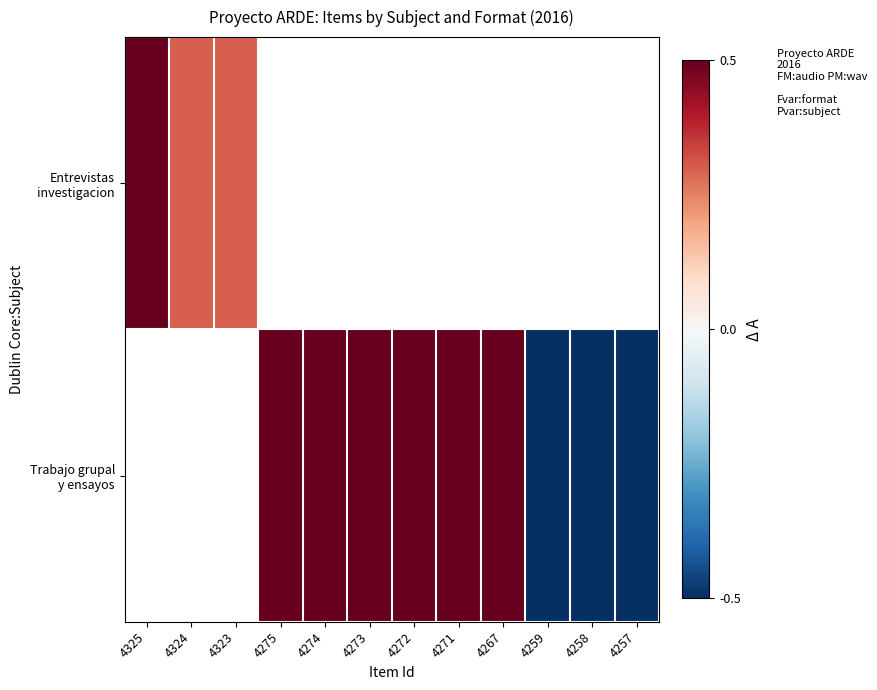

At which category does the chart reach its minimum across all series?

4259